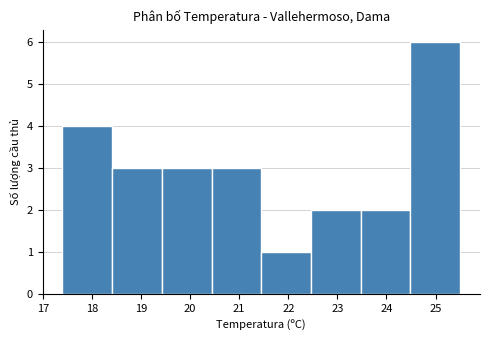

Reading left to right, list every bar in this chart as the range it spans on the x-axis followed by its height. Neither the bar edges nor the heights are printed on the chart, so give them approximately, as read against the axes.

17.4 to 18.4: 4
18.4 to 19.4: 3
19.4 to 20.4: 3
20.4 to 21.5: 3
21.5 to 22.5: 1
22.5 to 23.5: 2
23.5 to 24.5: 2
24.5 to 25.5: 6